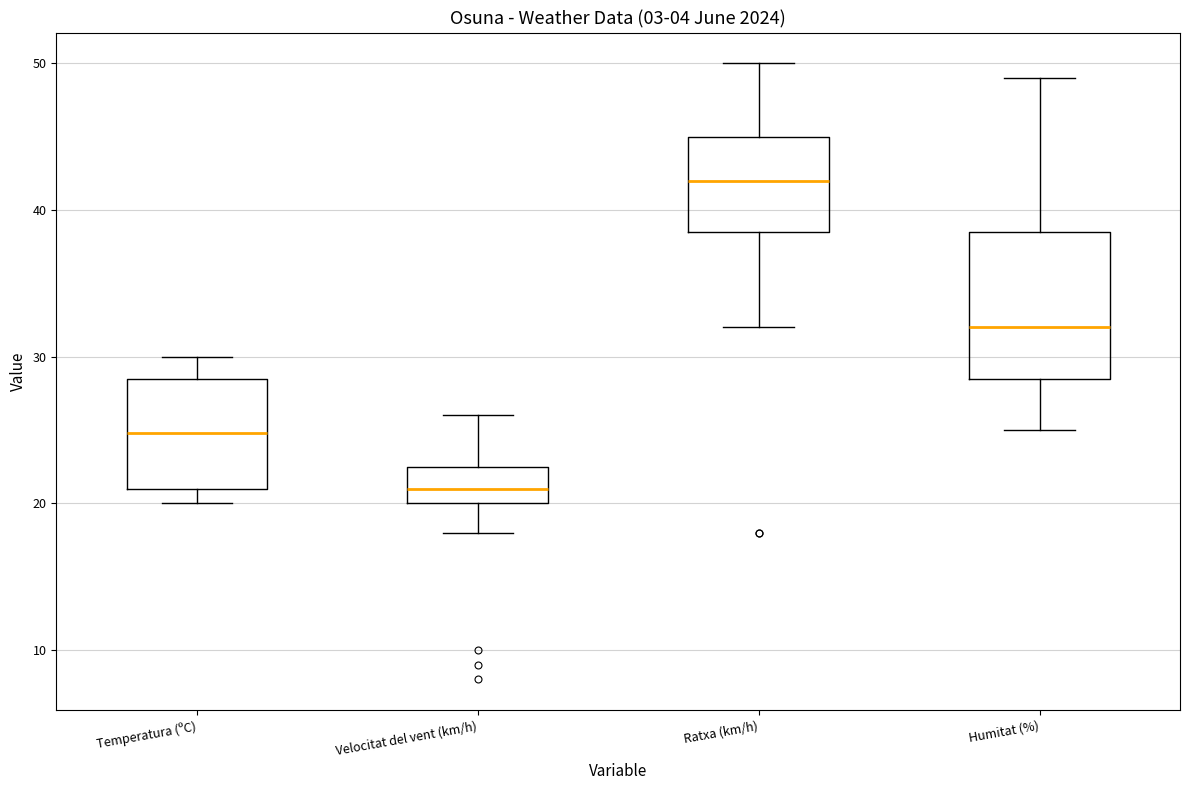

Which box is the tallest, from its lower edge to its upper edge?

Humitat (%)